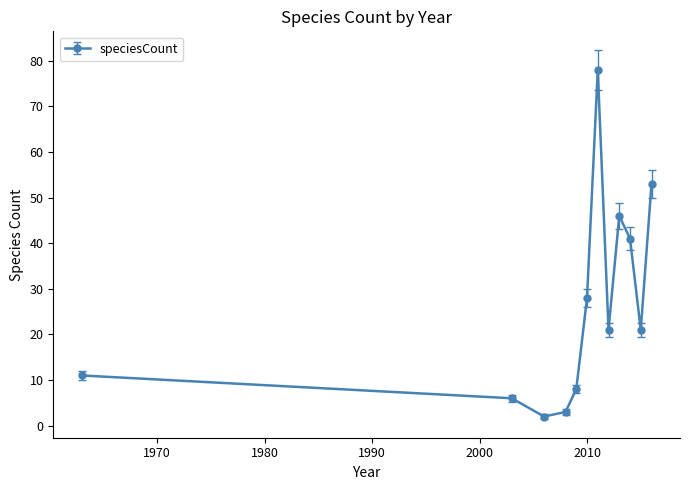

How many distinct data groups are displayed?

1